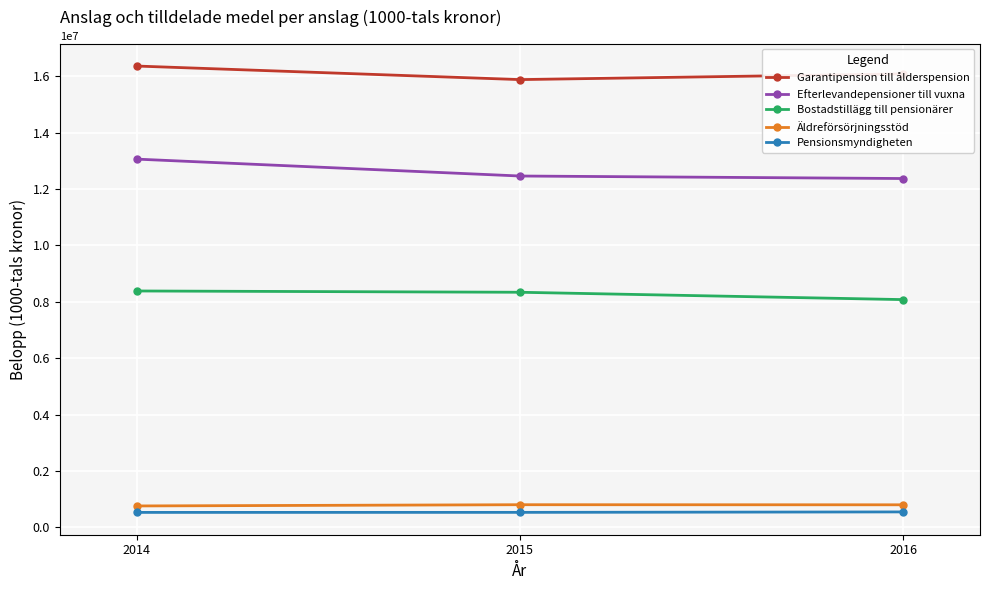

How many series are shown in this chart?

5